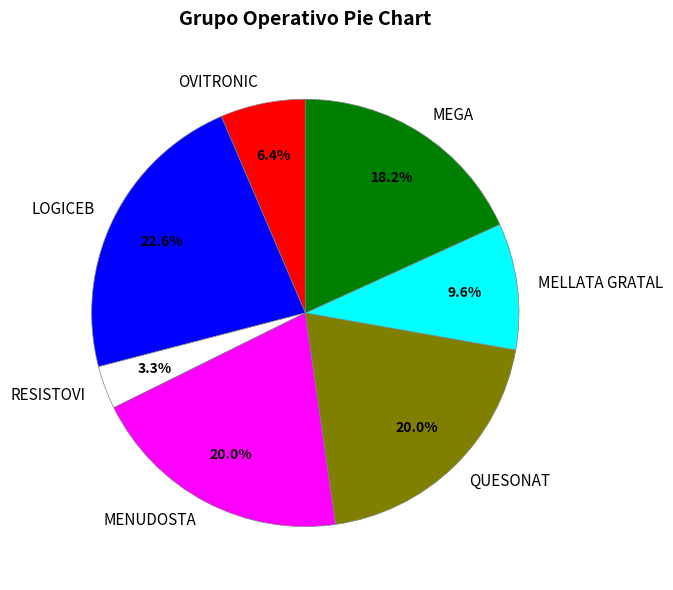

The LOGICEB slice represents 23% of the pie. True or false?

True